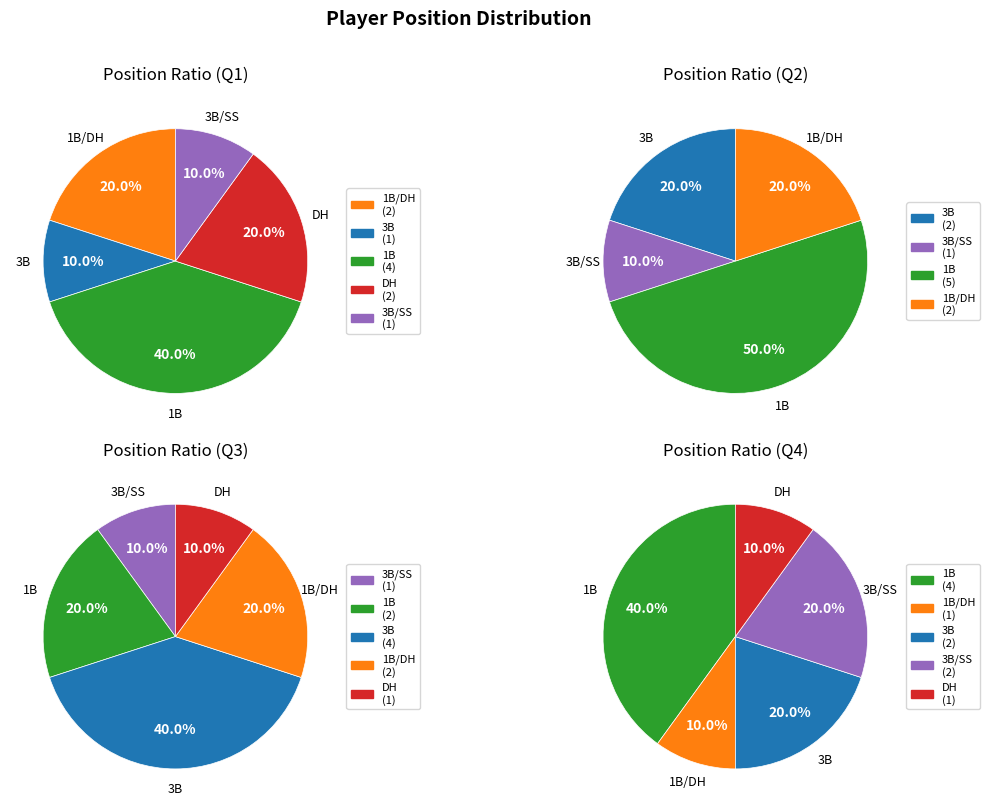

Is it true that 1B is 35% of the pie?

False